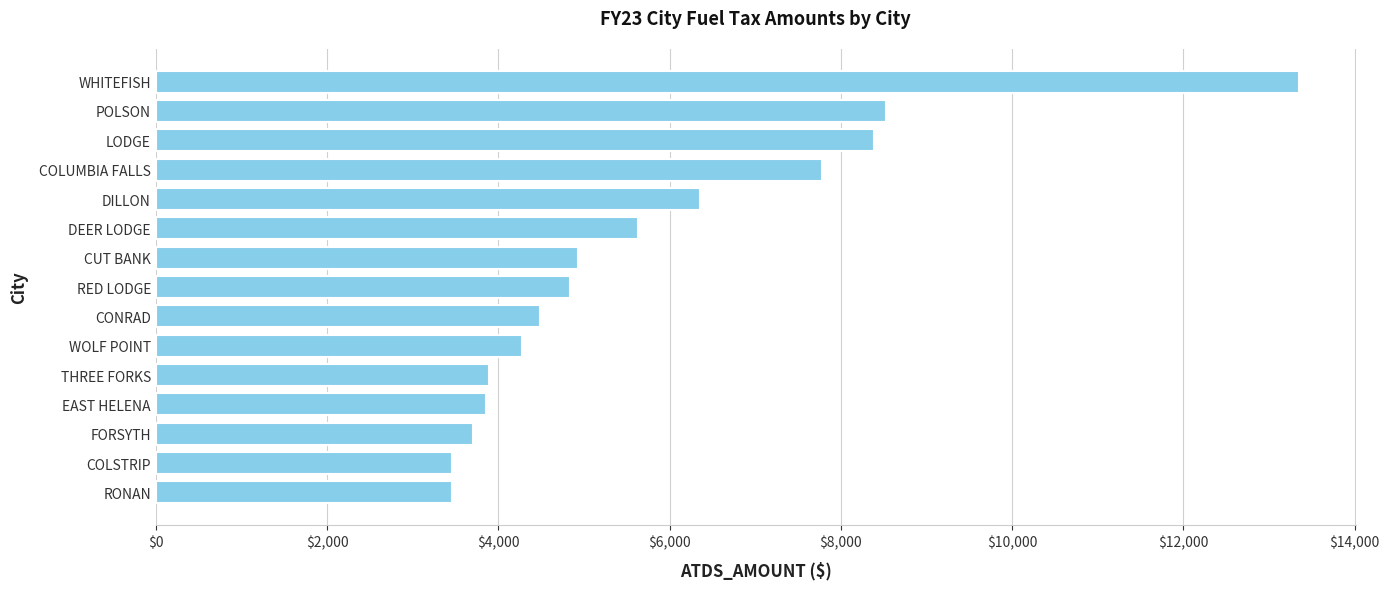

What is the average value?

5793.8